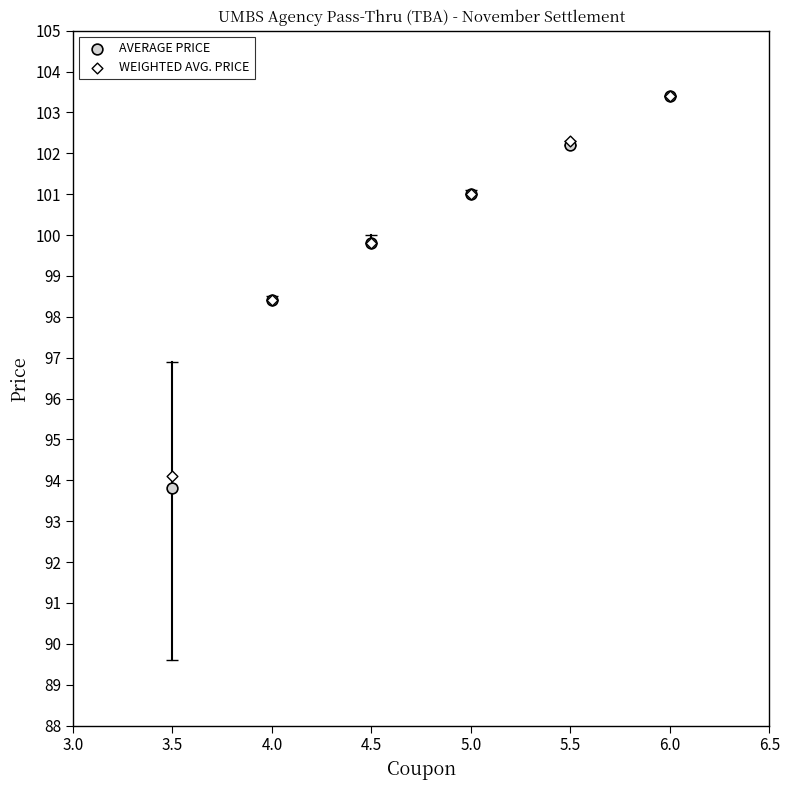

What are all the series names shown in the legend?

AVERAGE PRICE, WEIGHTED AVG. PRICE